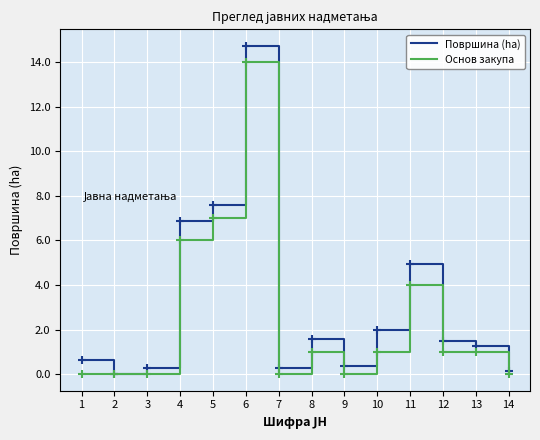

Rank the series at 14 from lowest to highest value.

Основ закупа, Површина (ha)